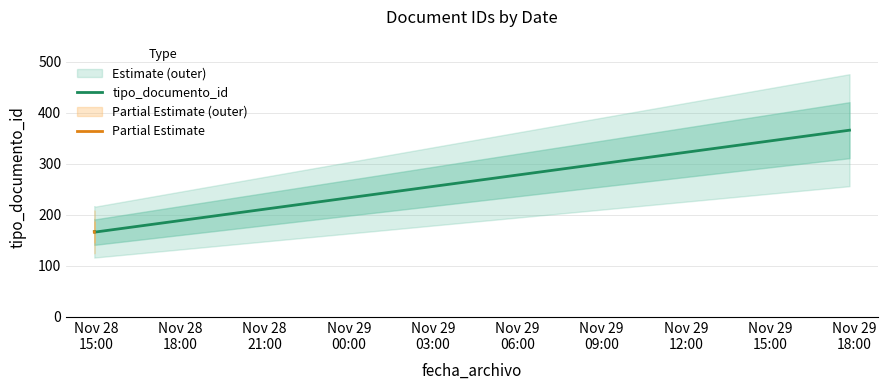

At which label is the value closest to 266?

2017-11-28 14:56:39